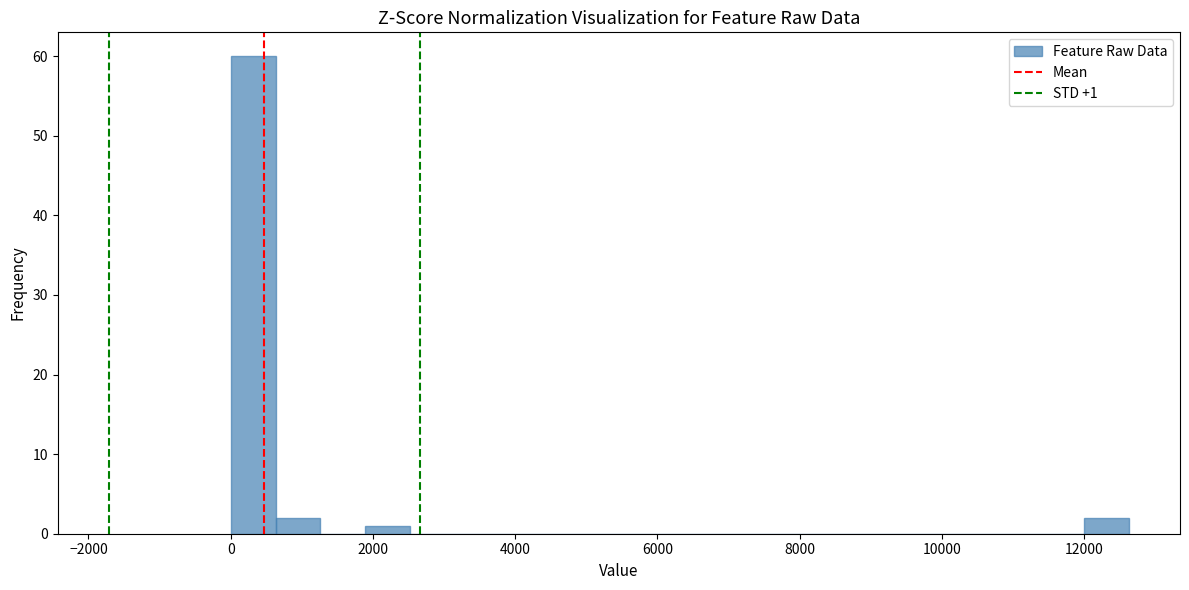

Read against the x-axis, roughly where is the centre of the tallest bar?

400